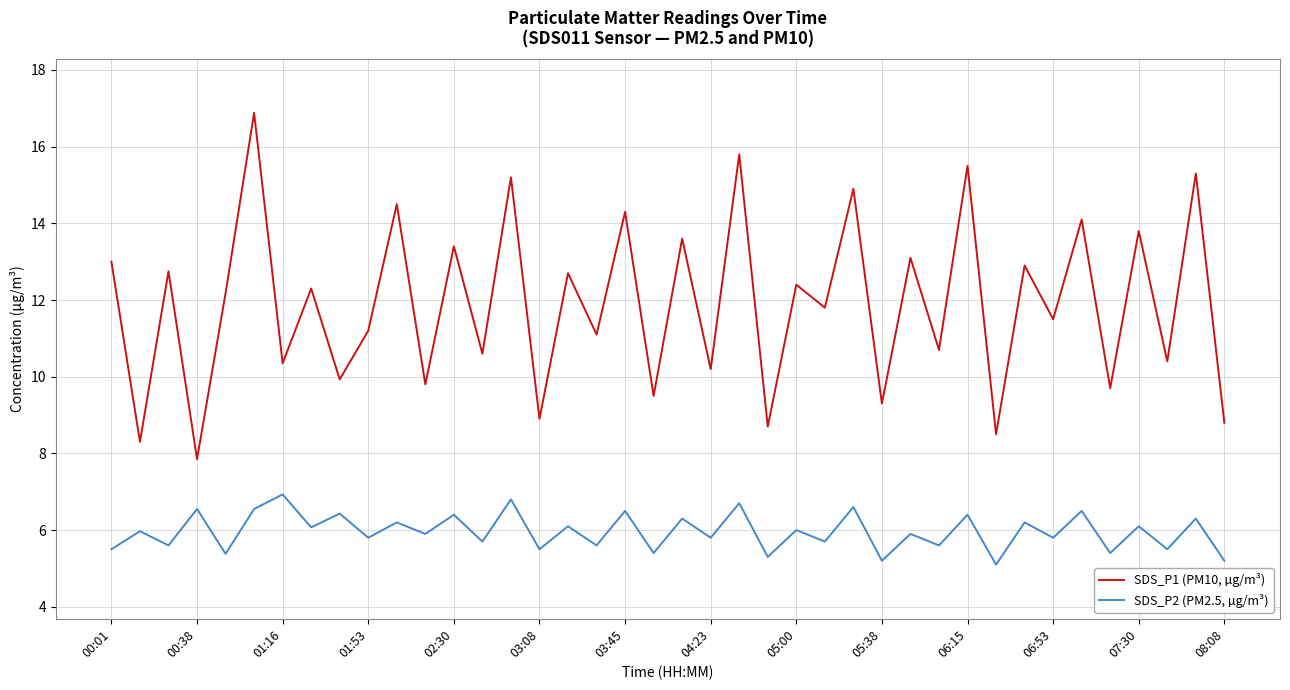

What is the difference between the maximum and second lowest values in the SDS_P1 (PM10, µg/m³) series?

8.6